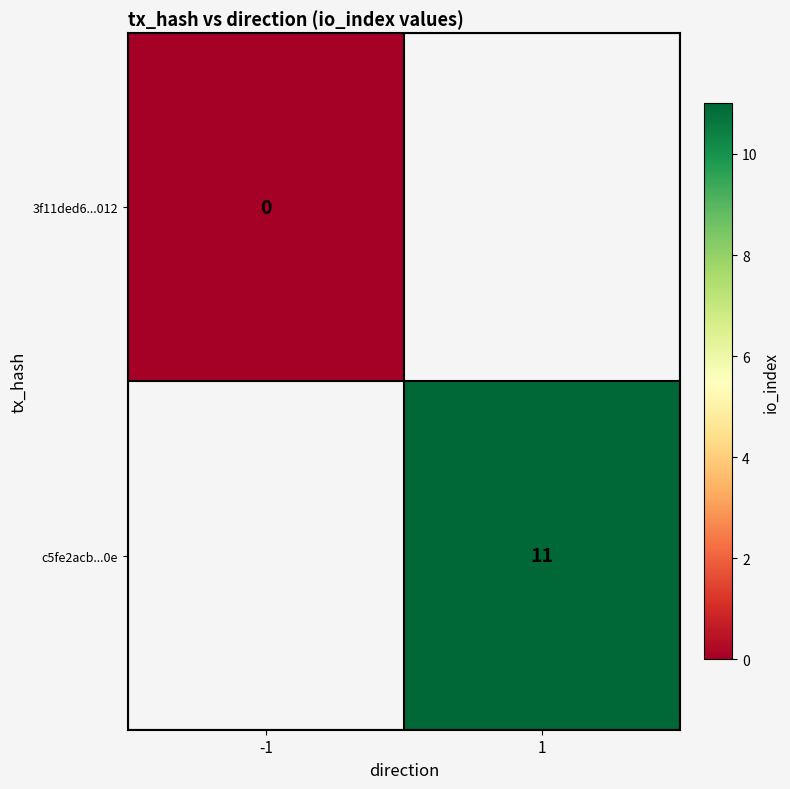

True or false: c5fe2acb...0e has a value of 11 at 1.

True